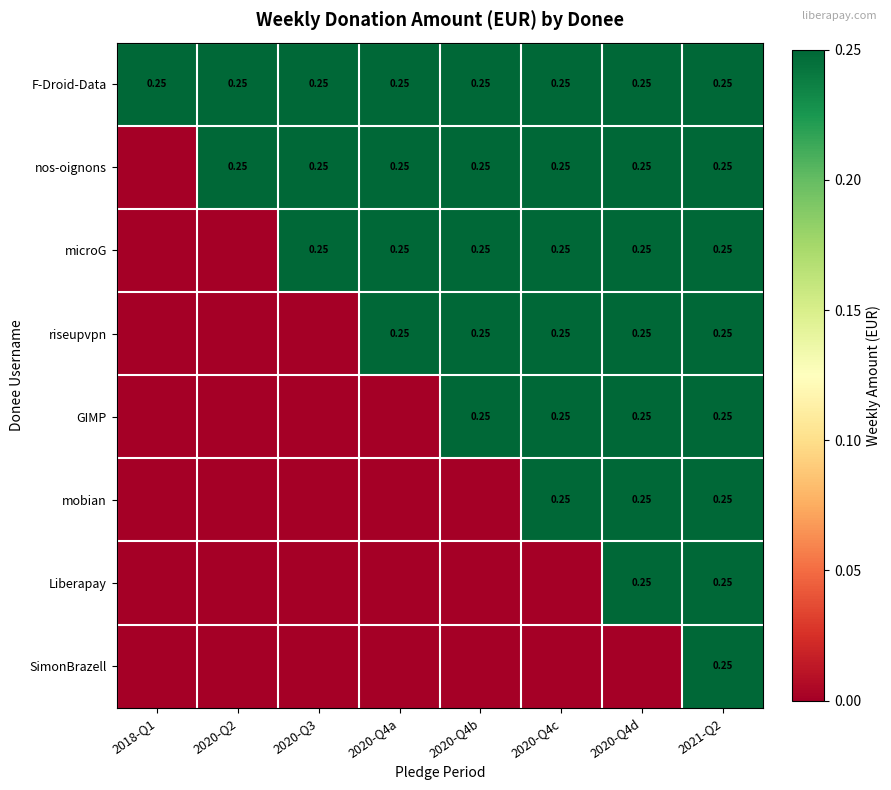

Is it true that mobian equals 0.0 at 2020-Q3?

True